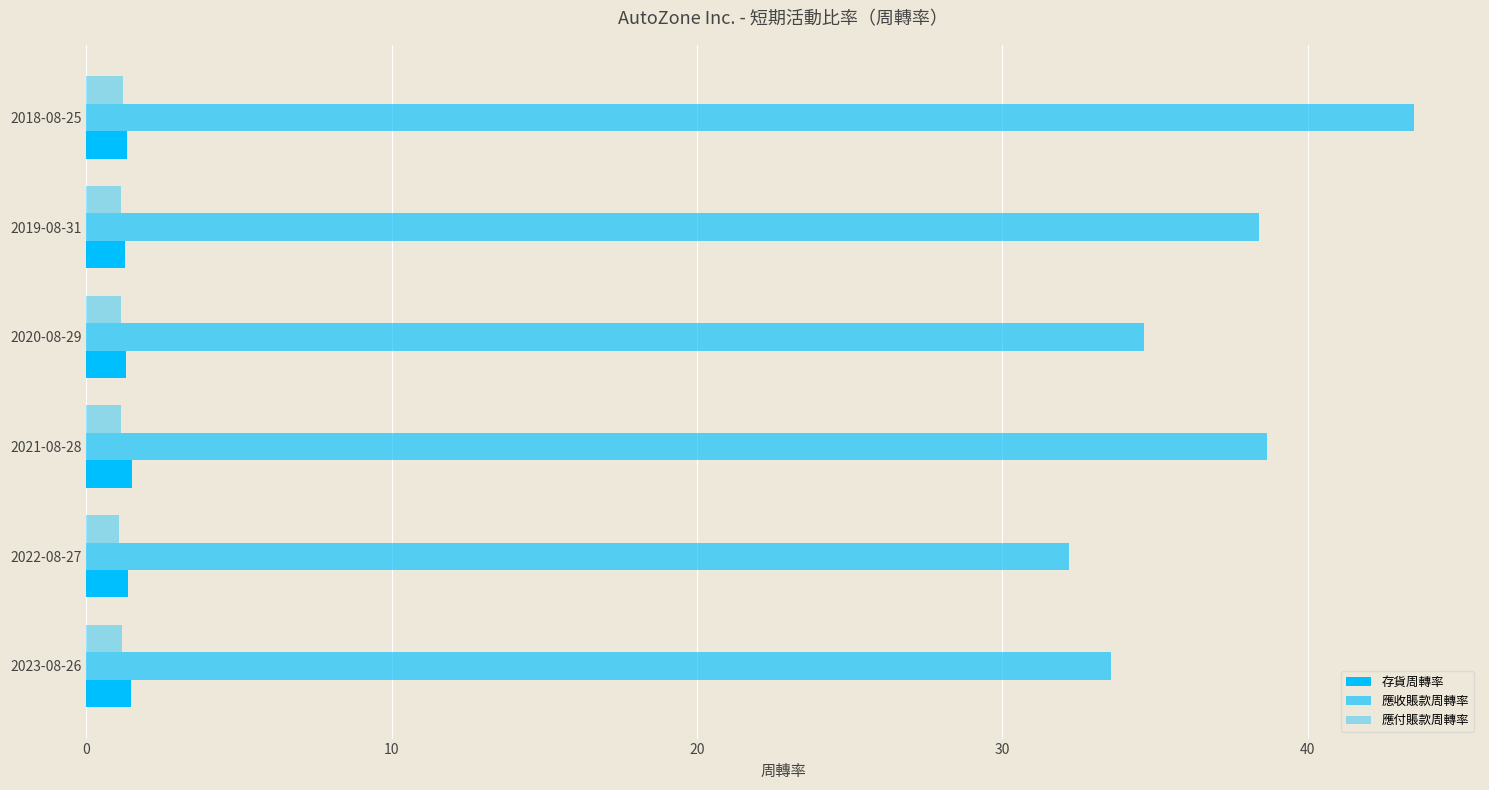

How many data points does each series have?

6